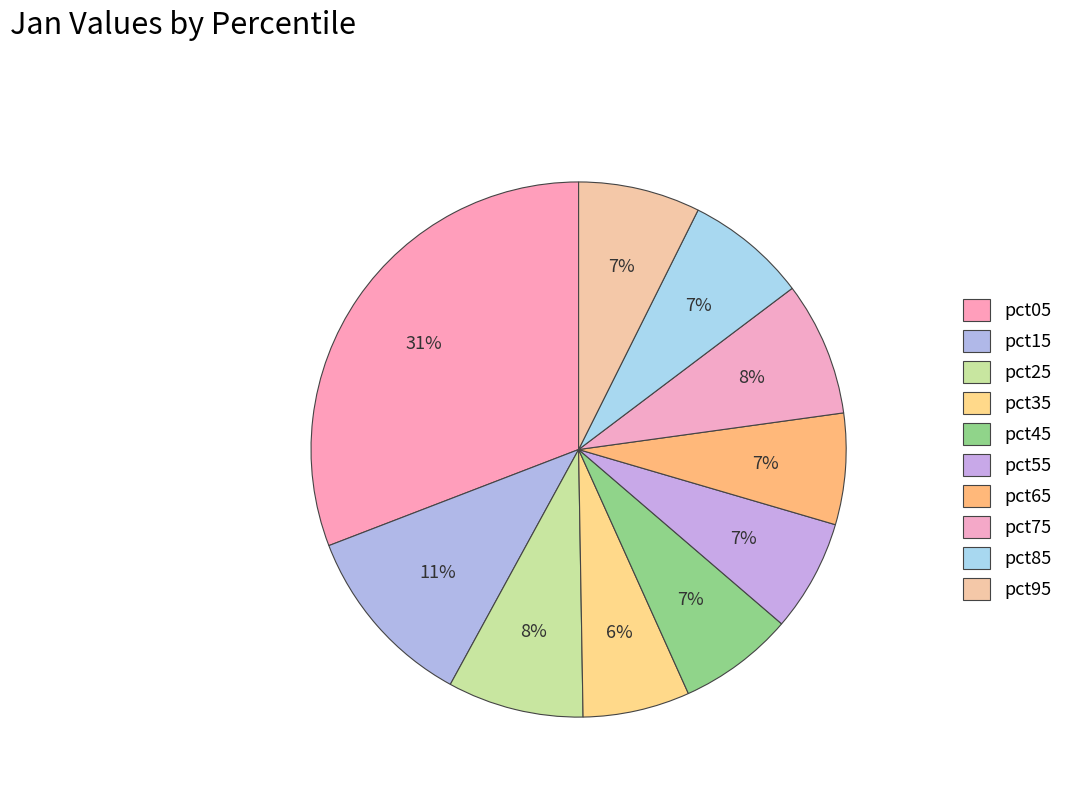

What is the largest slice in the pie chart?

pct05